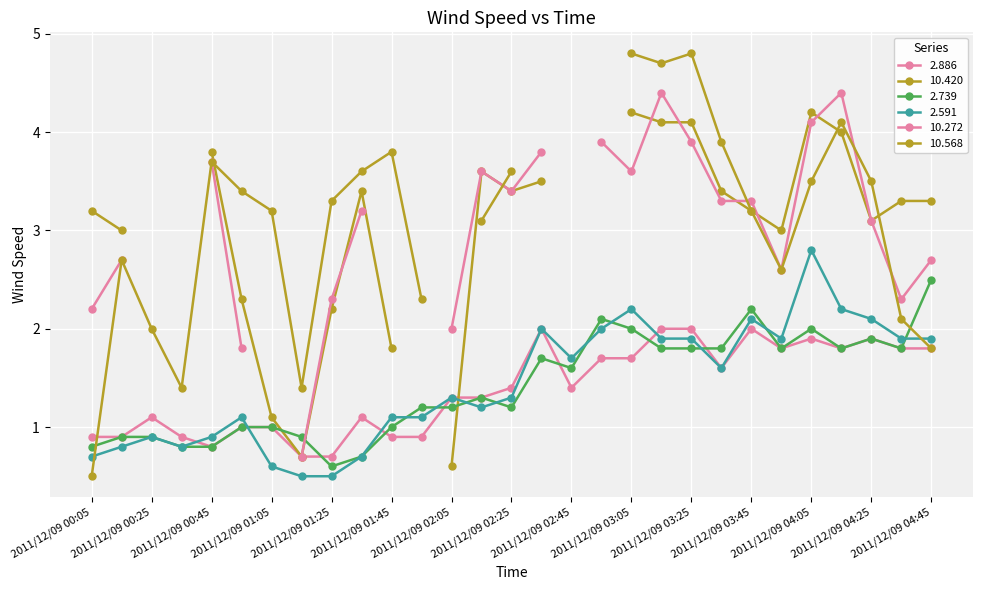

What is the value of the 2.886 point at the 2nd from the left?

0.9